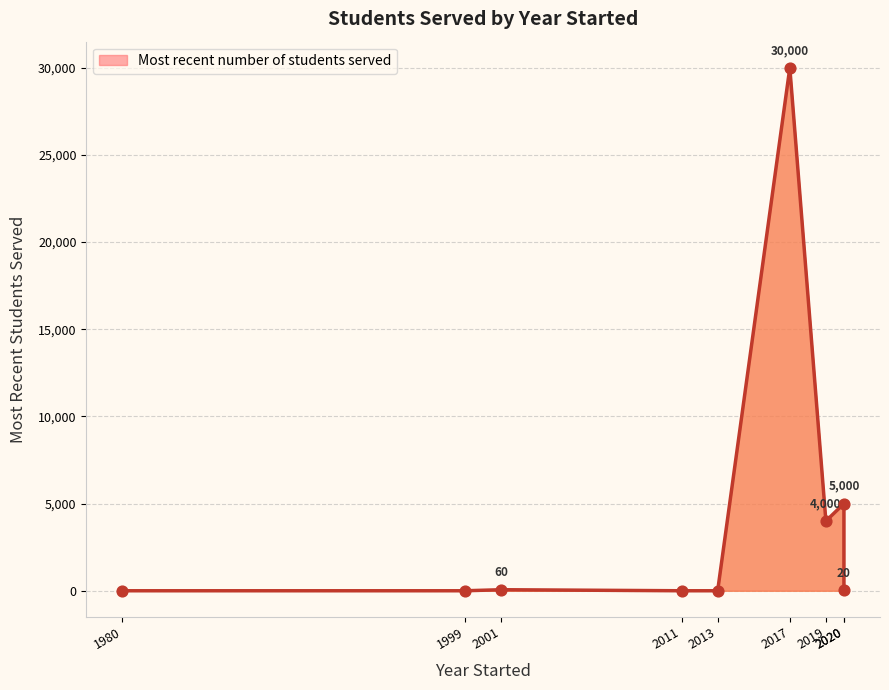

What is the change in value from 2020 to 2013?

-5000